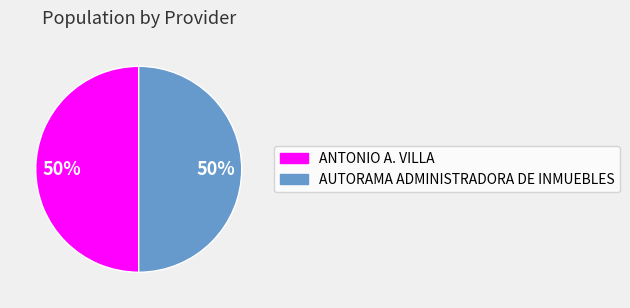

To the nearest percent, what portion does ANTONIO A. VILLA represent?

50%